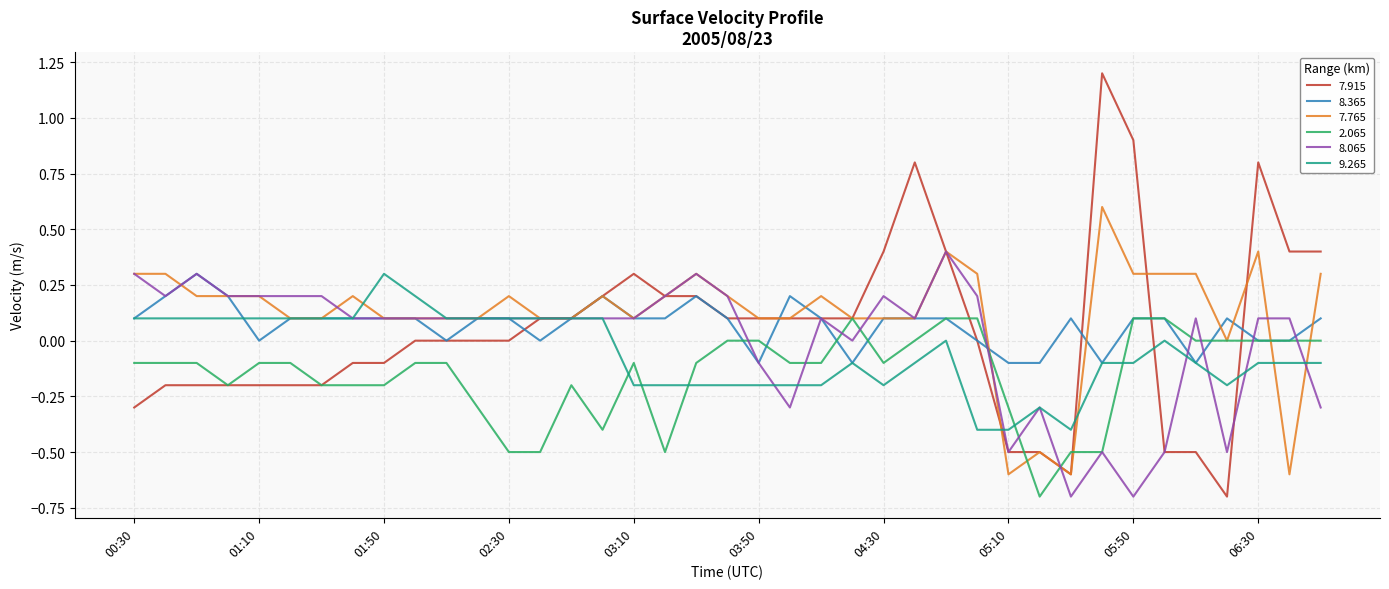

What is the smallest value displayed?

-0.7